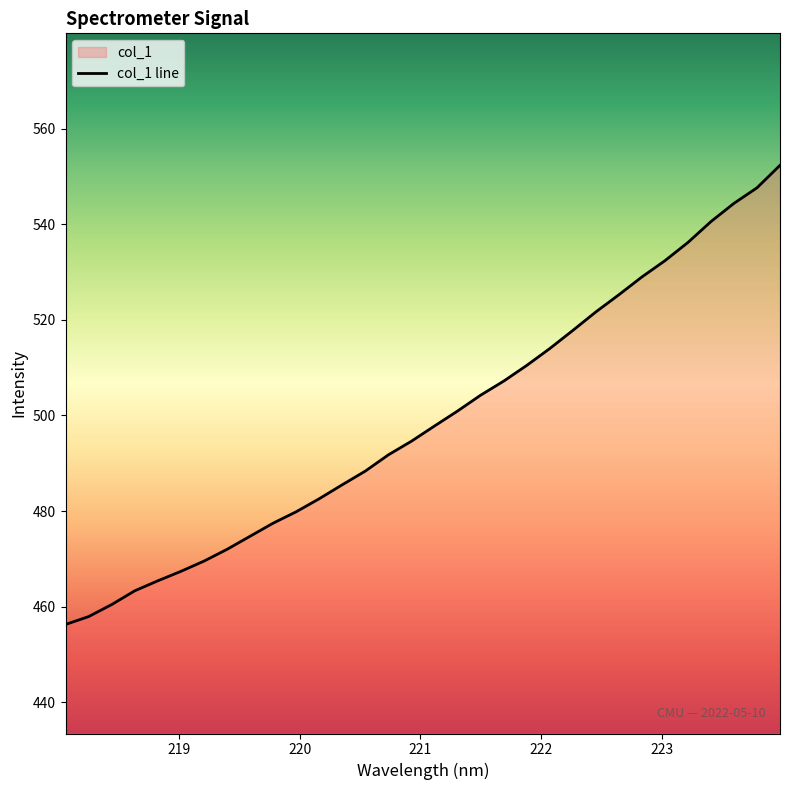

What is the difference between the maximum and minimum values?

96.1